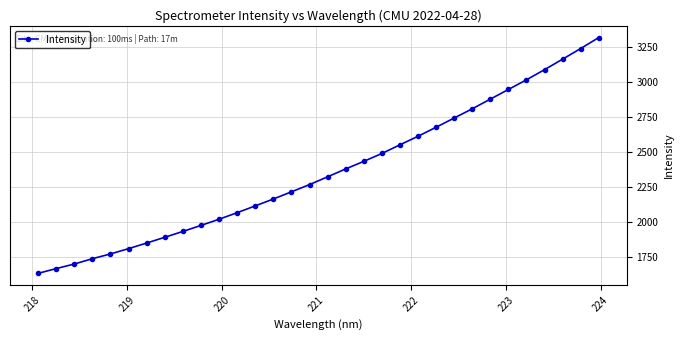

What is the average value?

2360.1